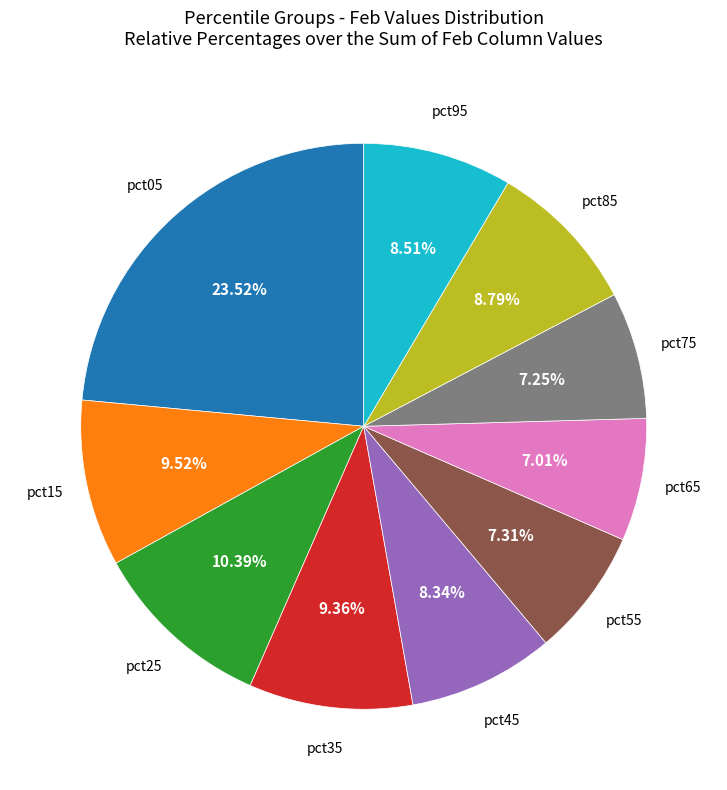

To the nearest percent, what is the average slice percentage?

10%